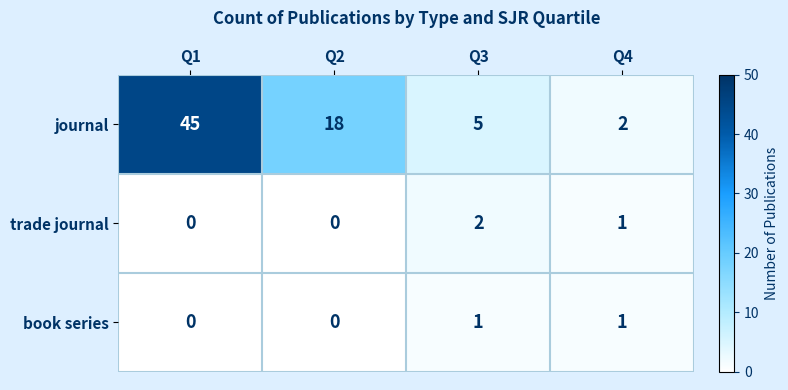

Between Q3 and Q4, which series saw the biggest shift?

journal